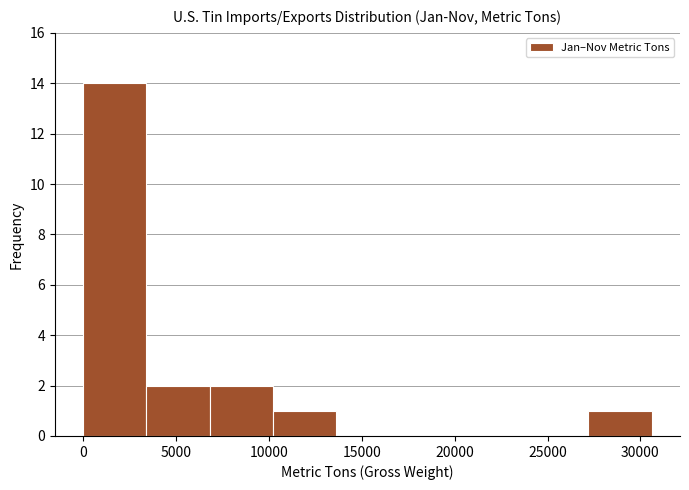

How tall is the bar that spans 0 to 3500 on the x-axis? Neither the bar edges nor the heights are printed on the chart, so give them approximately, as read against the axes.

14